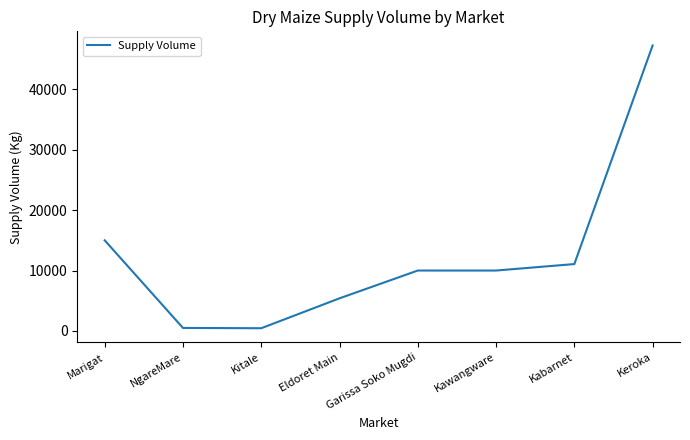

Which label corresponds to the largest value in the chart?

Keroka